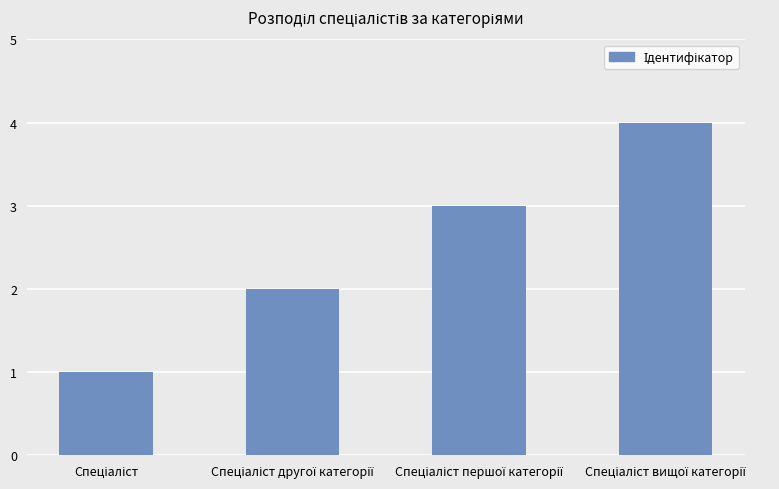

What is the difference between the maximum and minimum values?

3